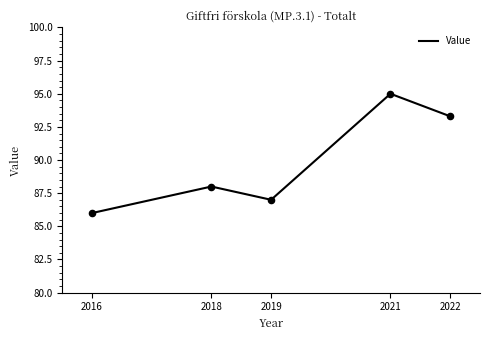

What is the ratio of the value at 2018 to the value at 2021?

0.9